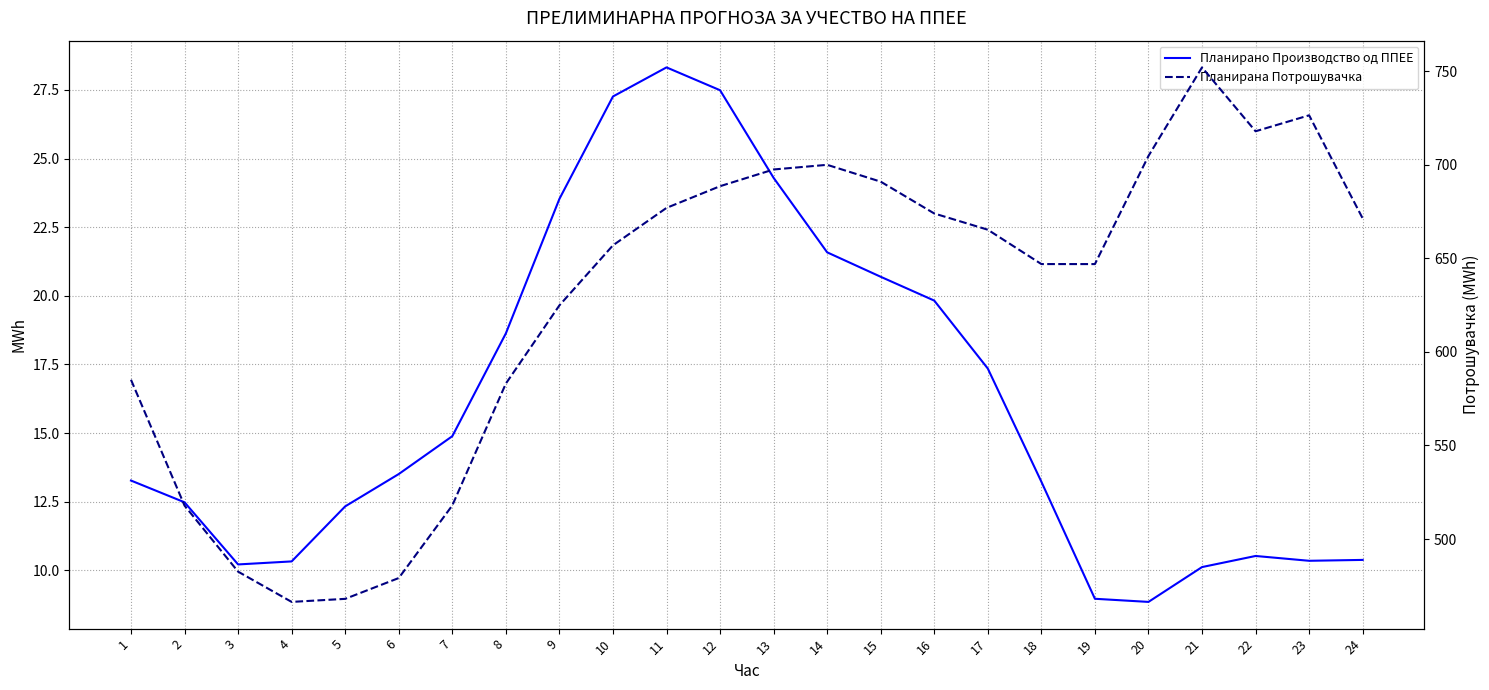

What is the difference between the second highest and second lowest values in the Планирана Потрошувачка series?

258.3